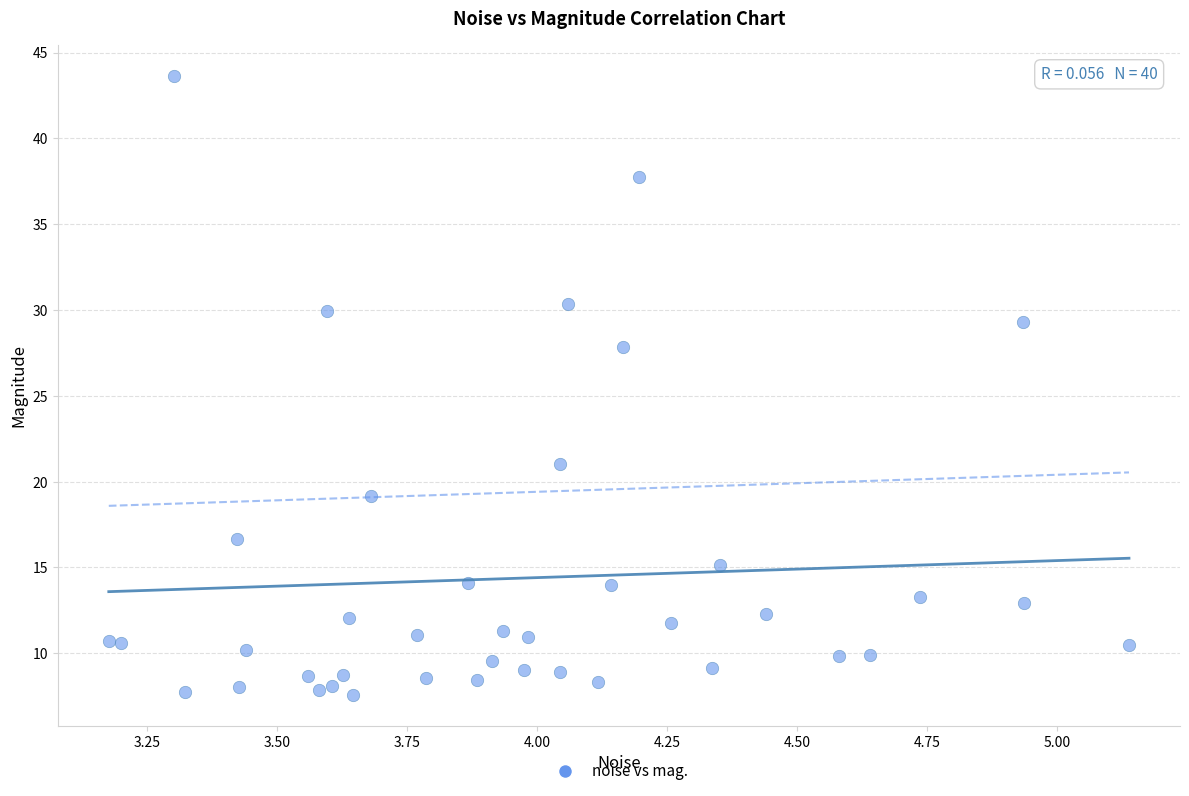

What Y value in the scatter plot is closest to 25?

27.8